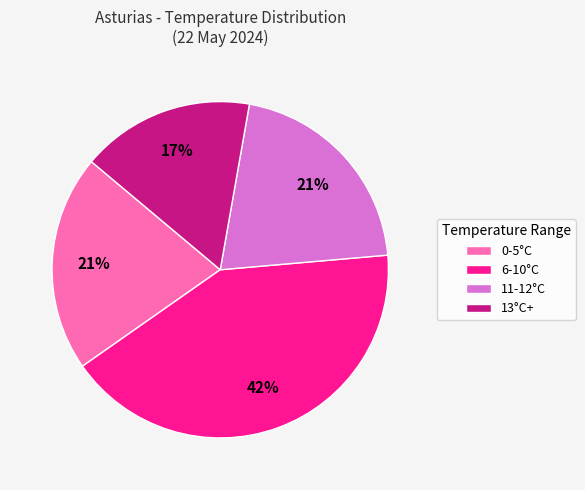

Combined, do 0-5°C and 6-10°C account for over 50%?

Yes